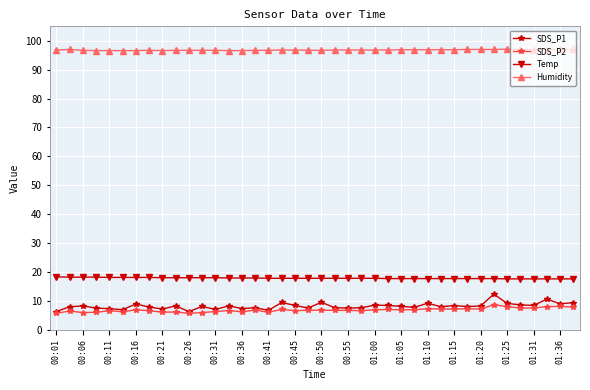

At how many categories does at least one series exceed 14?

40